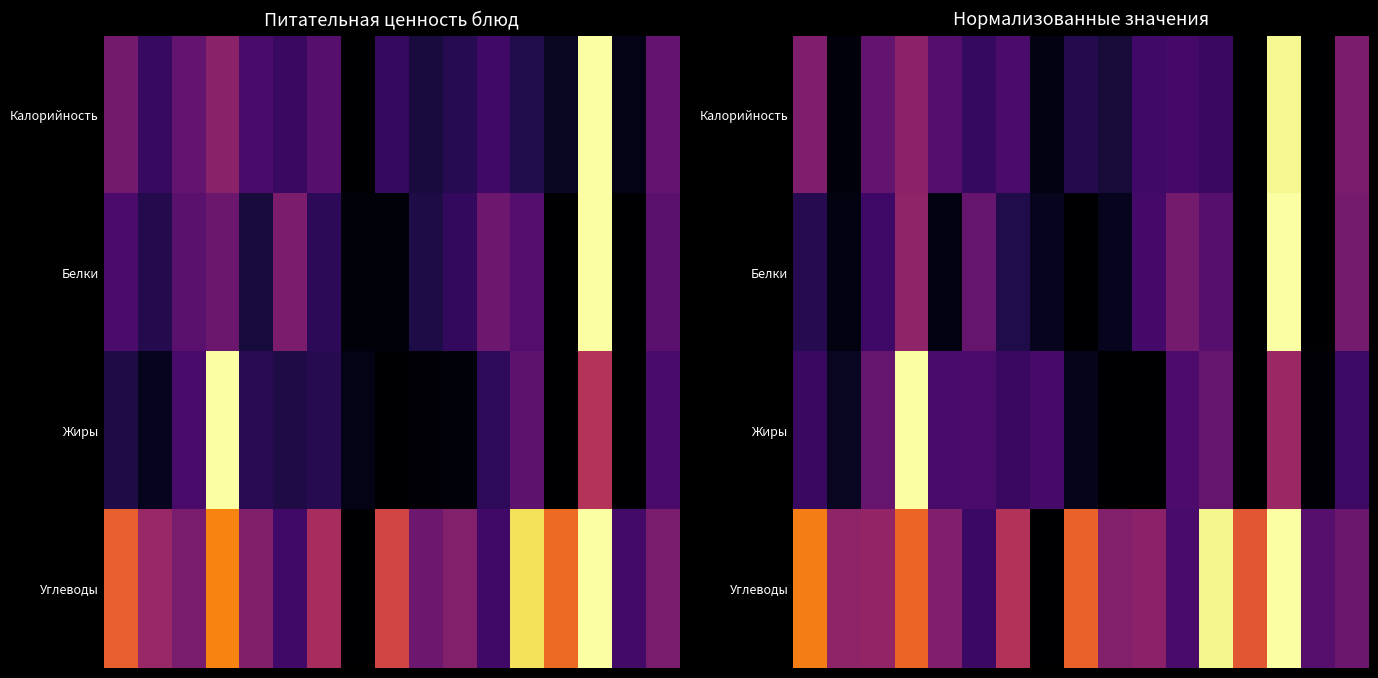

What is the maximum value for Калорийность?

1.0